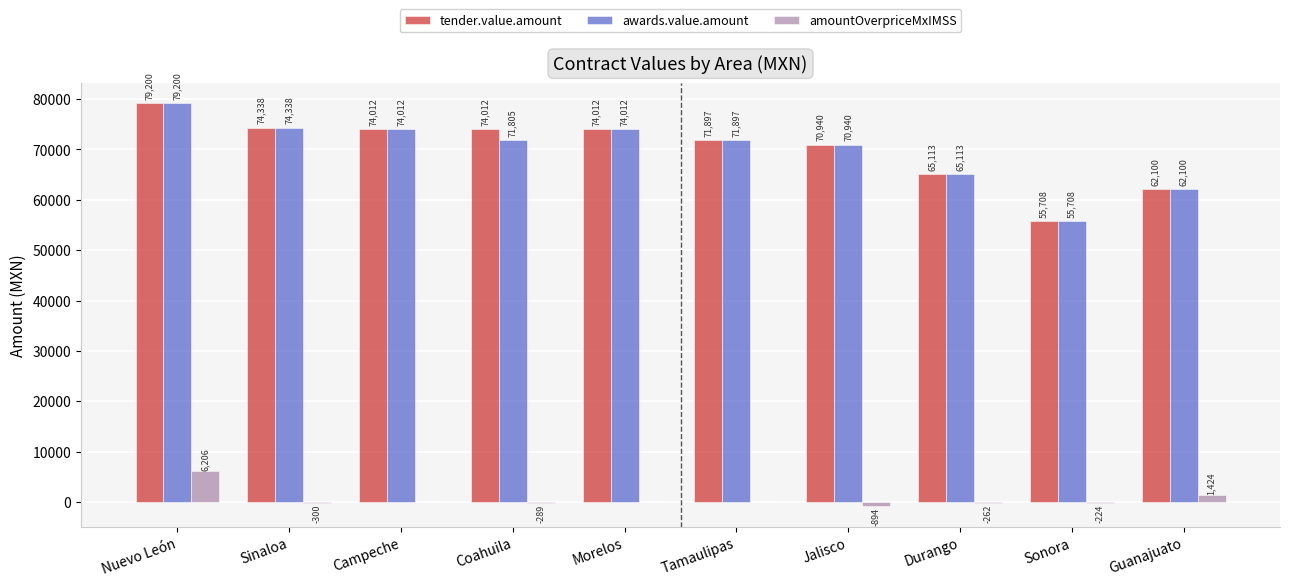

The value of awards.value.amount at Jalisco is 94367.4. True or false?

False